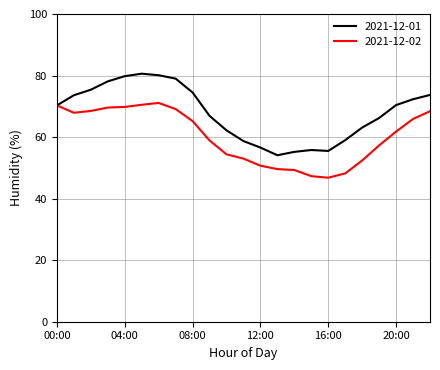

What is the maximum value shown in the chart?

80.6